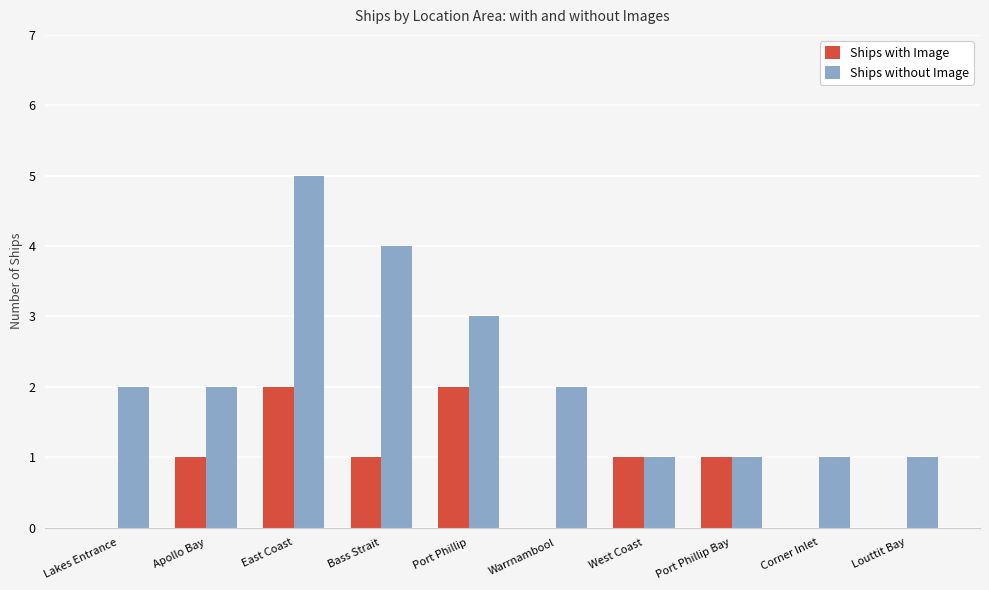

Read the Ships with Image value at Port Phillip.

2